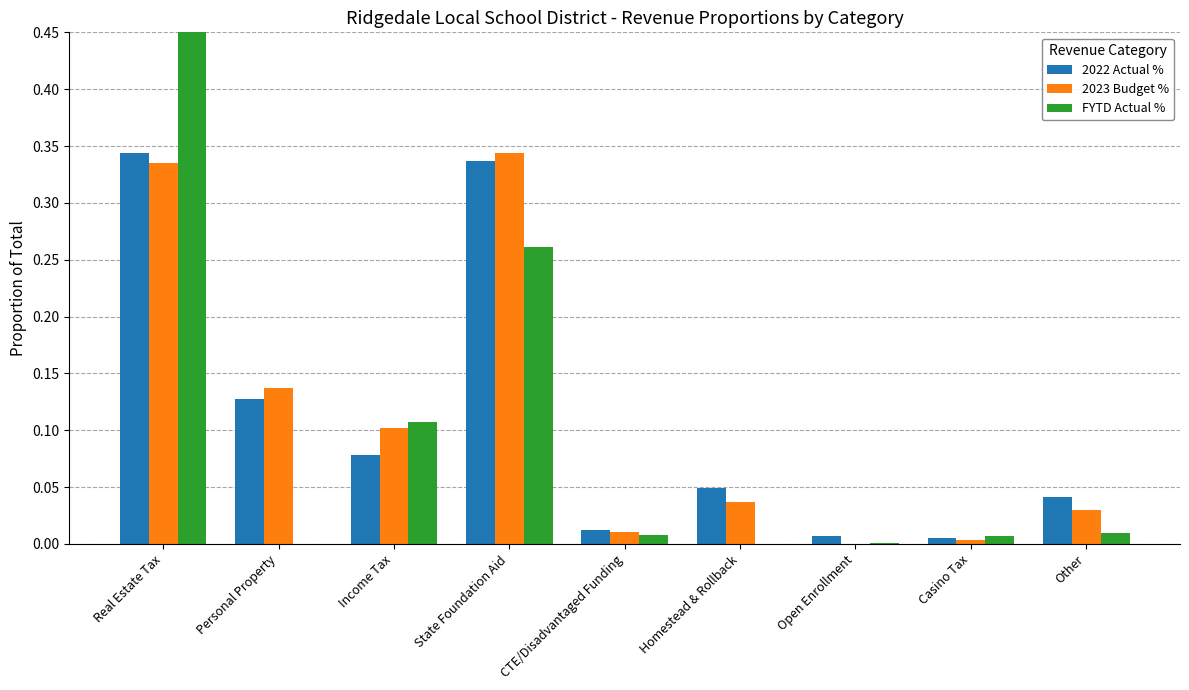

What is the difference between the second highest and second lowest values in the FYTD Actual % series?

0.3